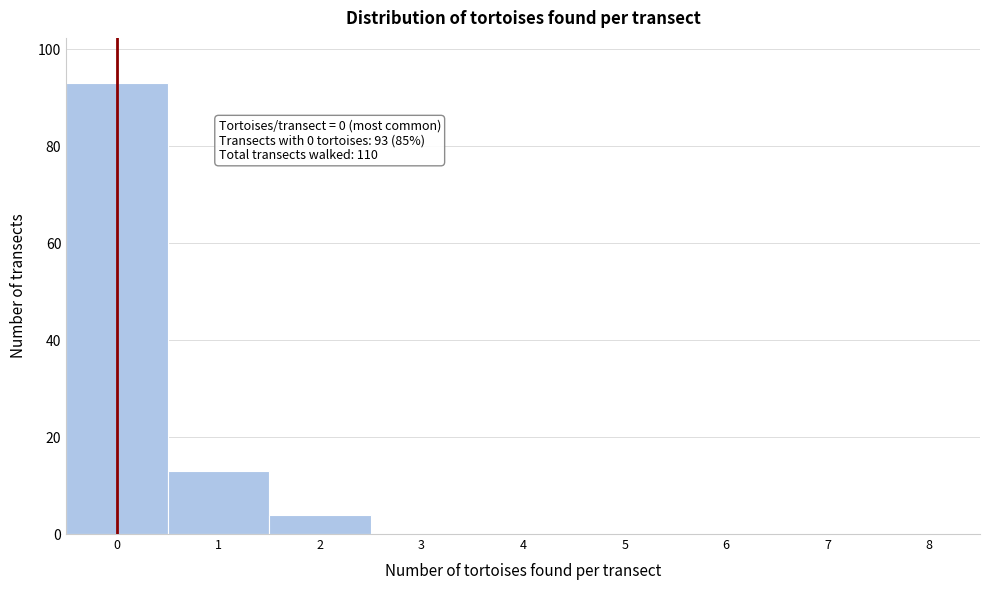

Reading left to right, what are all the values shown in this chart?

0=93	1=13	2=4	3=0	4=0	5=0	6=0	7=0	8=0